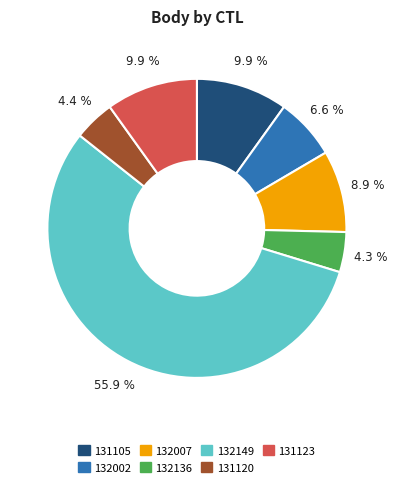

Which has a higher value, 132007 or 131105?

131105